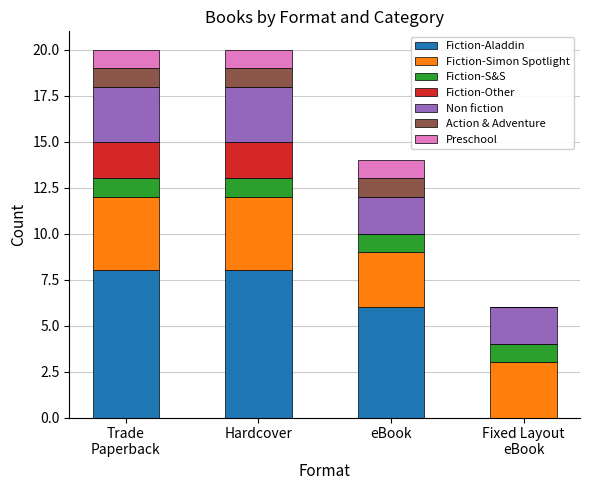

Is it true that Fiction-Aladdin equals 8 at Hardcover?

True